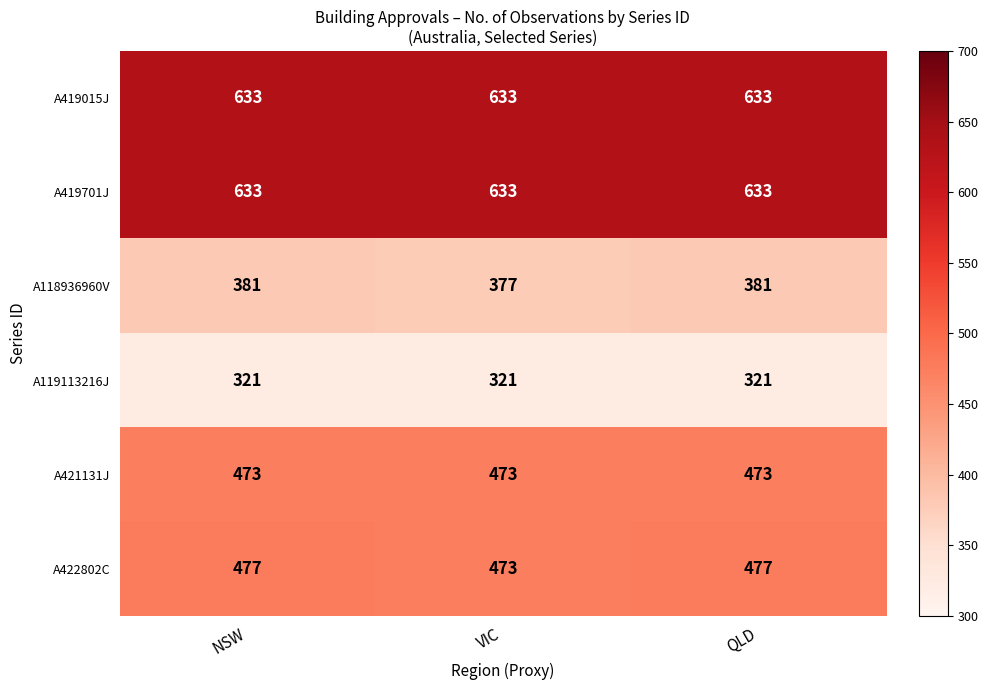

How many data points does each series have?

3